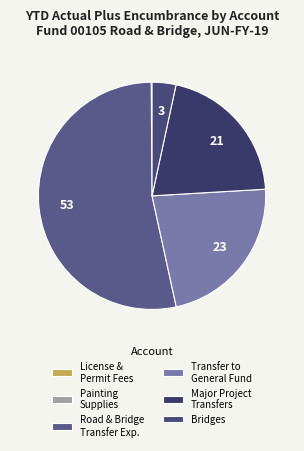

To the nearest percent, what is the average slice percentage?

17%